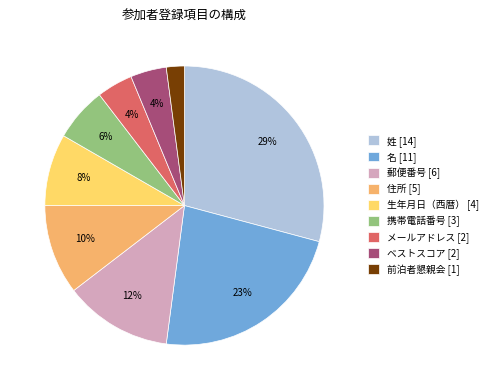

To the nearest percent, what is the average slice percentage?

11%